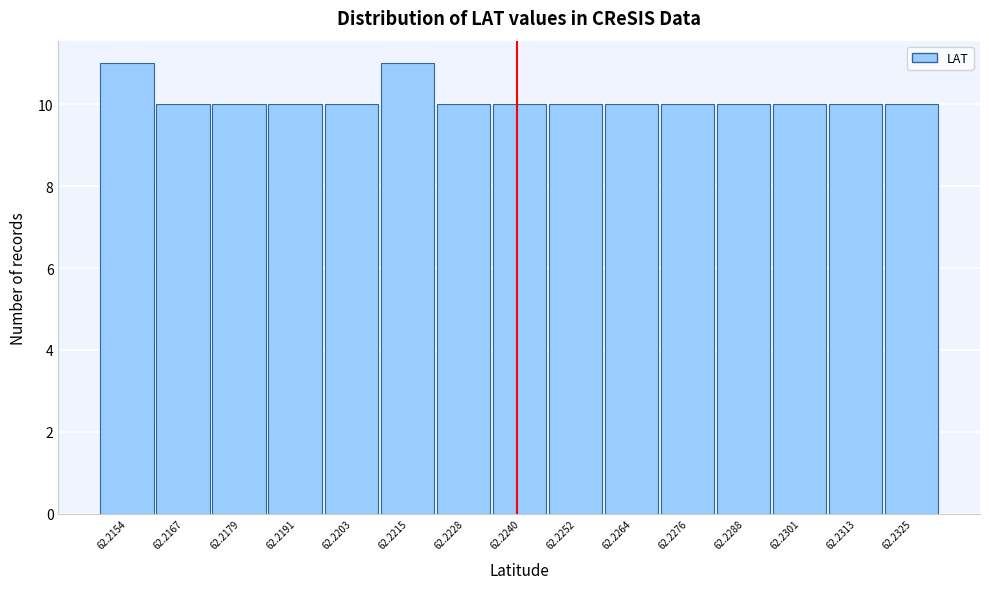

Reading left to right, list all the values displayed in this chart.

11	10	10	10	10	11	10	10	10	10	10	10	10	10	10